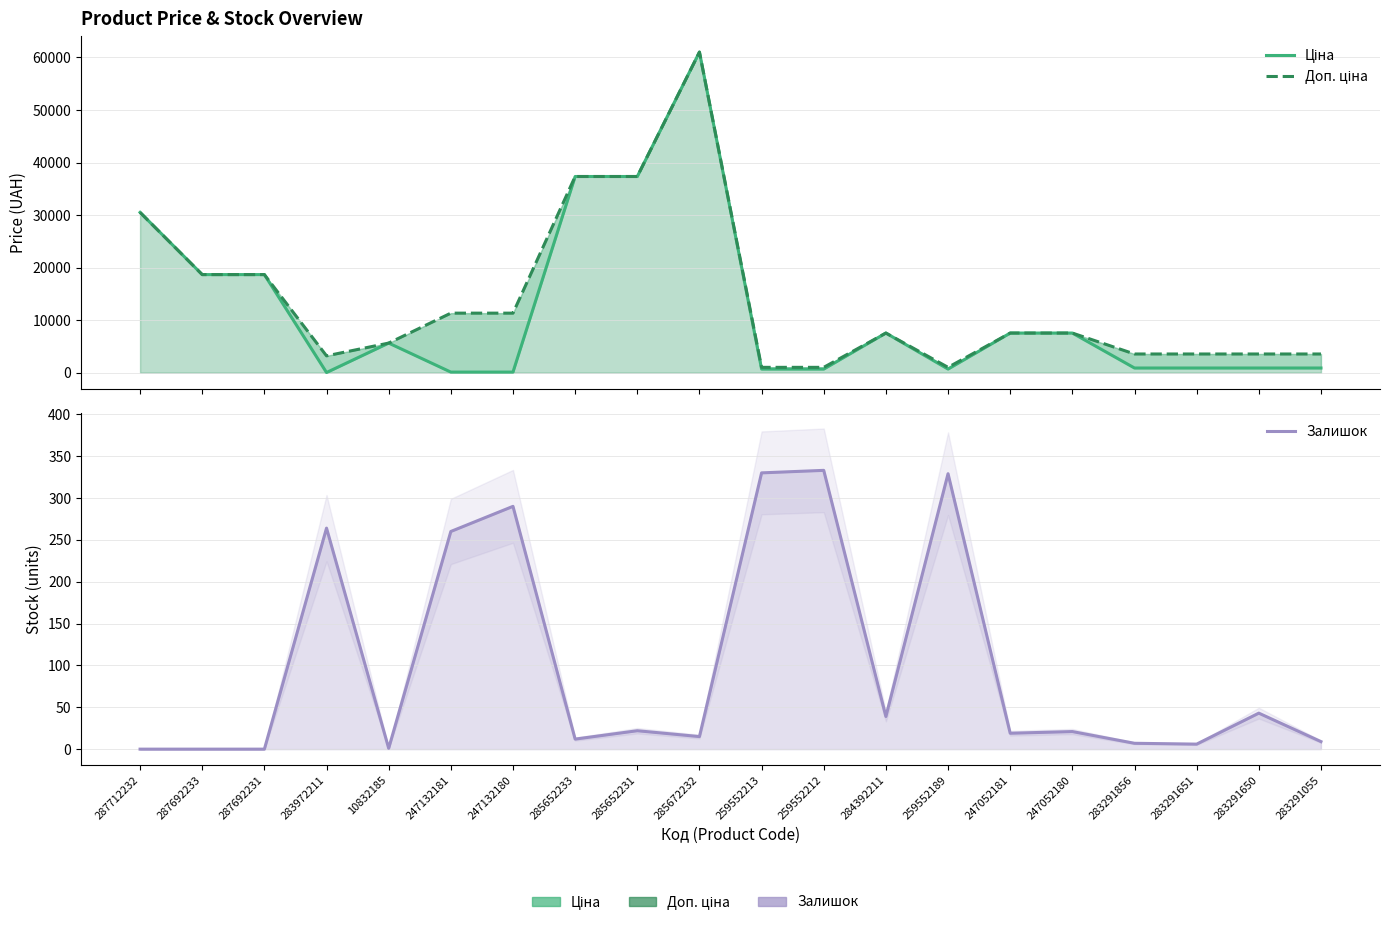

At which category is the sum across all series the highest?

285672232